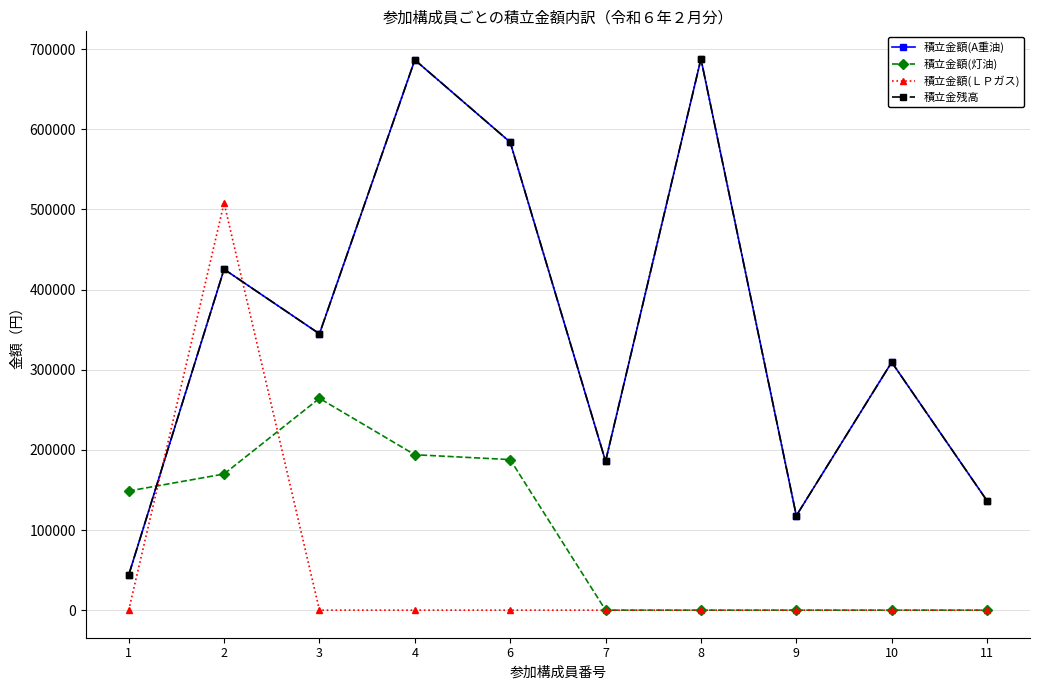

True or false: 積立金額(灯油) has more than 0 points higher than both neighbors.

True